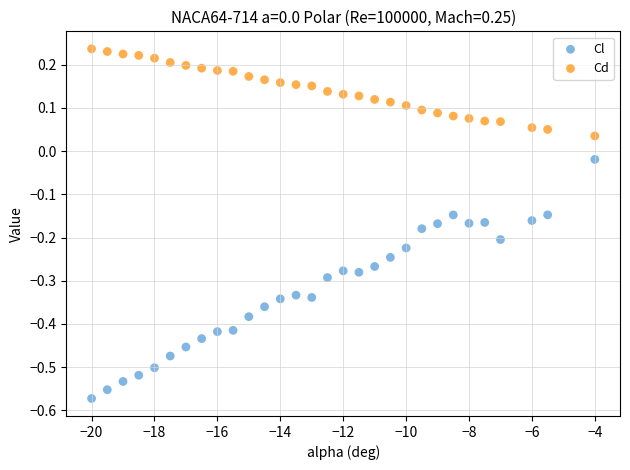

What are all the series names shown in the legend?

Cl, Cd